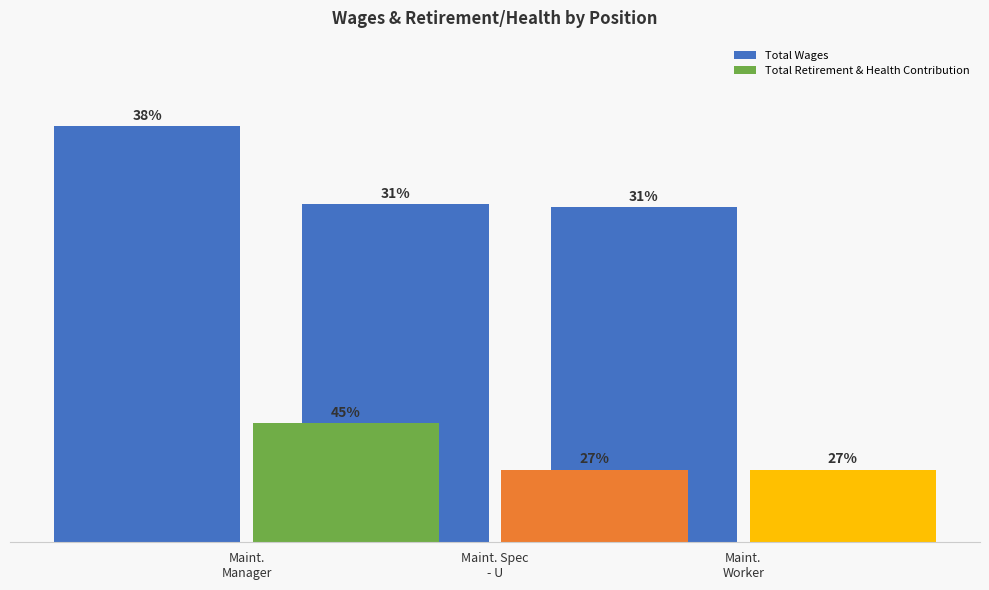

Which series changed the most between Bridge Maintenance Manager and Bridge Maintenance Spec - U?

Total Wages